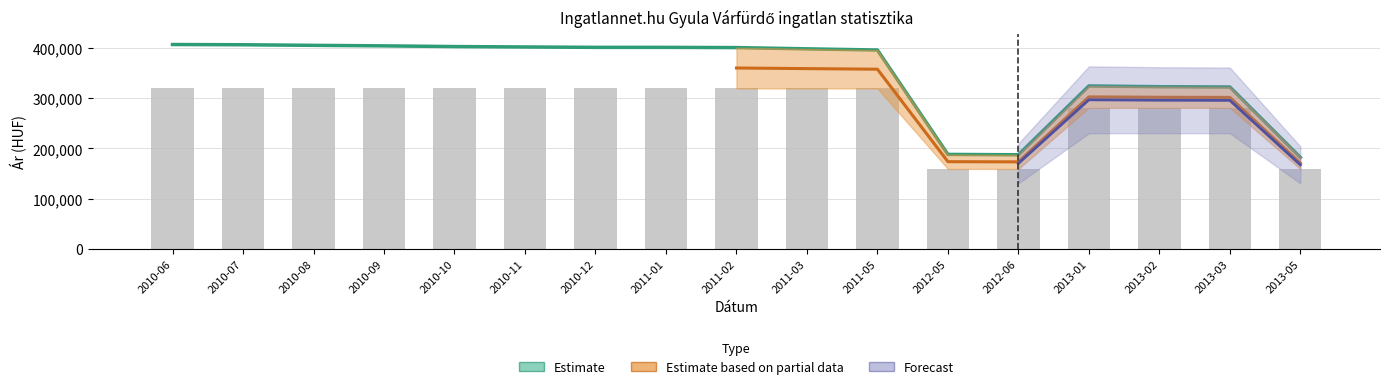

The value of Átlagos négyzetméter ár at 2011-03 is 319607. True or false?

True